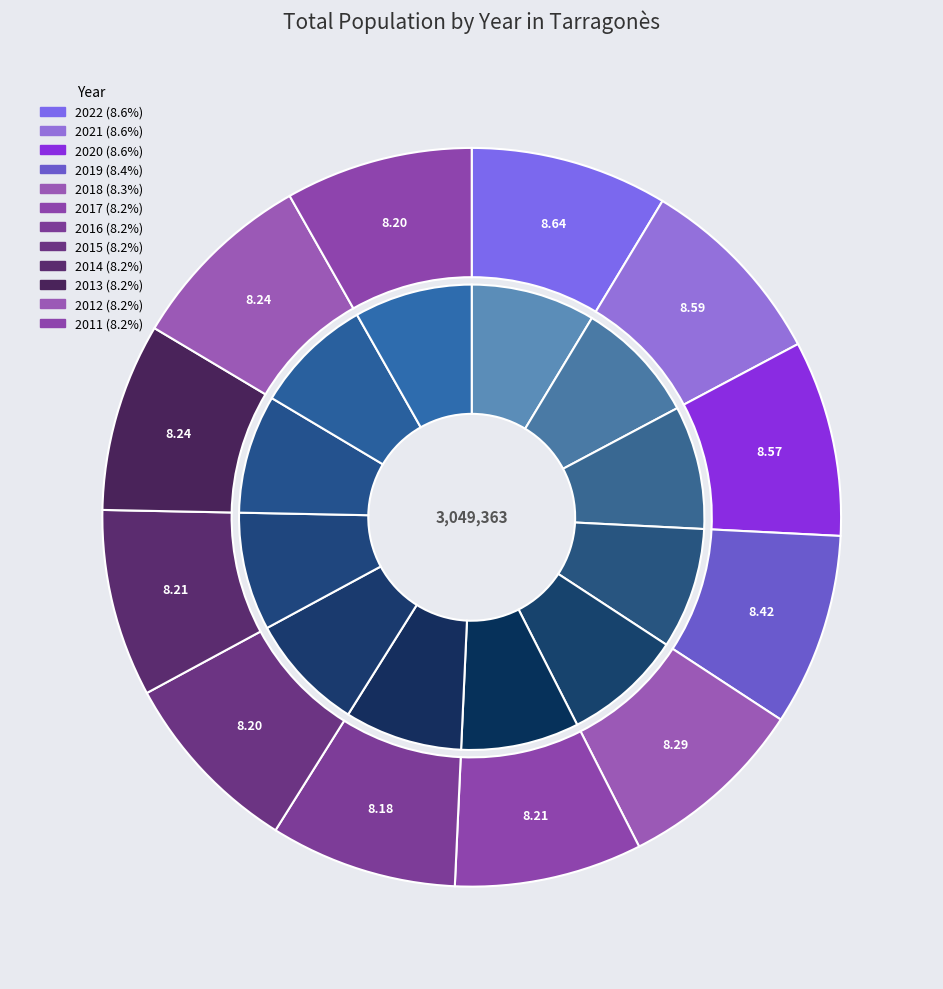

Which slice is the smallest?

2016